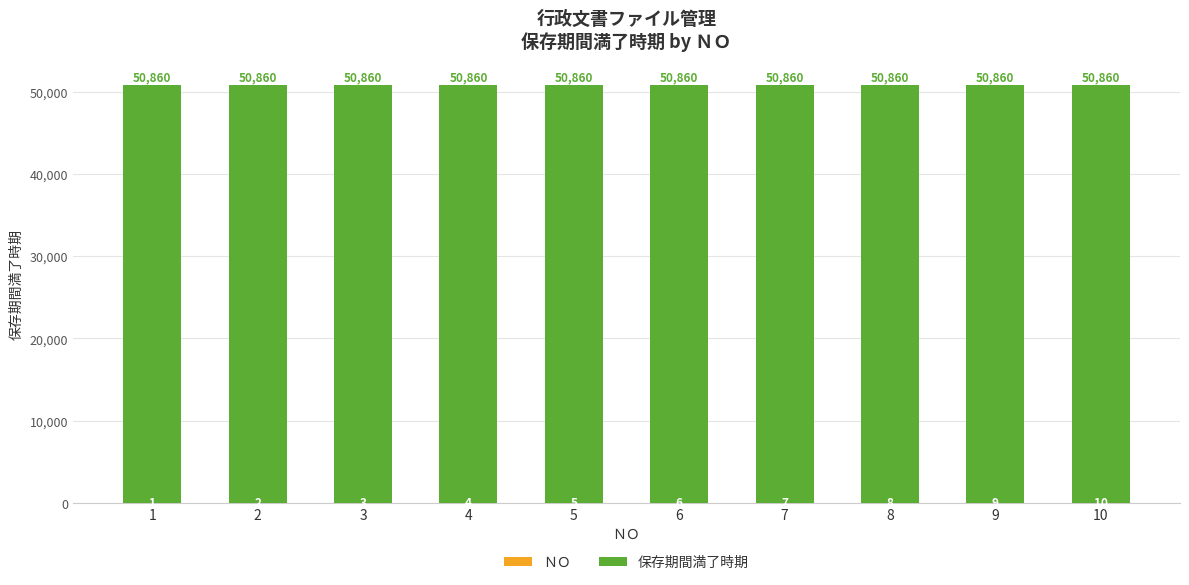

What is the total value across all series at 10?

50860